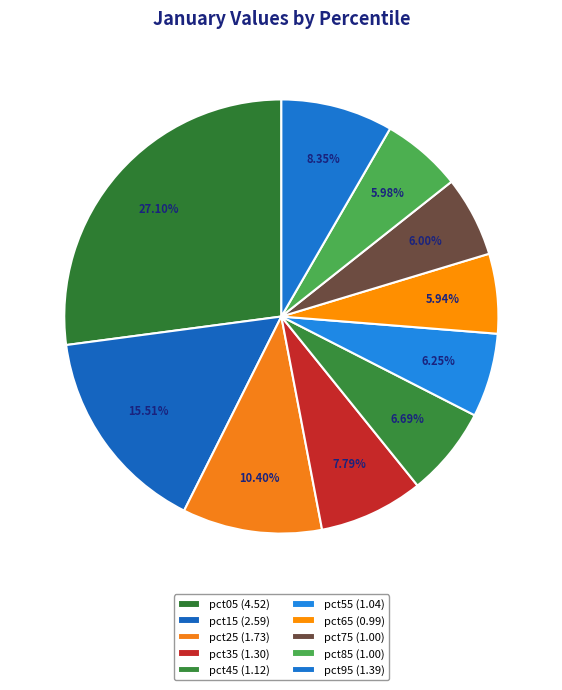

Does any single category account for the majority?

No